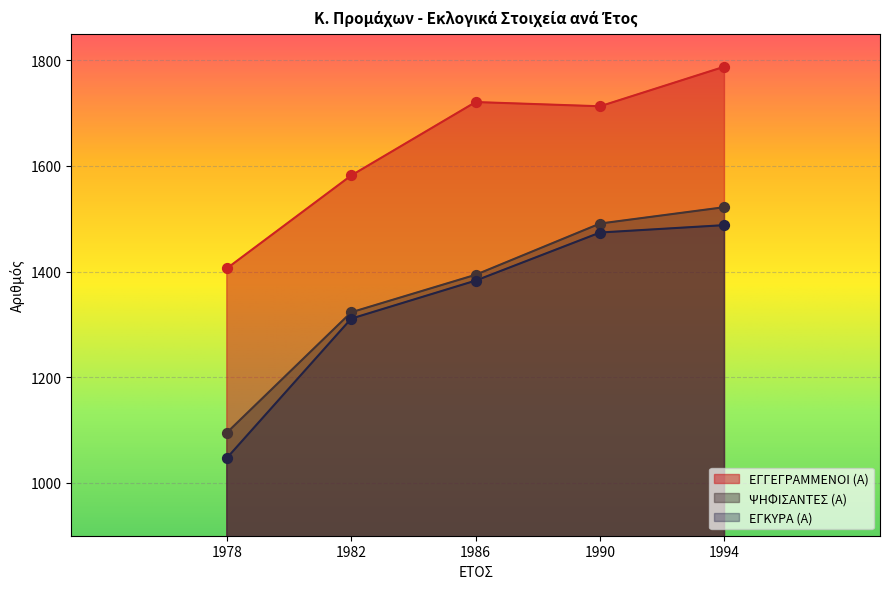

Which series has the largest total across all categories?

ΕΓΓΕΓΡΑΜΜΕΝΟΙ (Α)